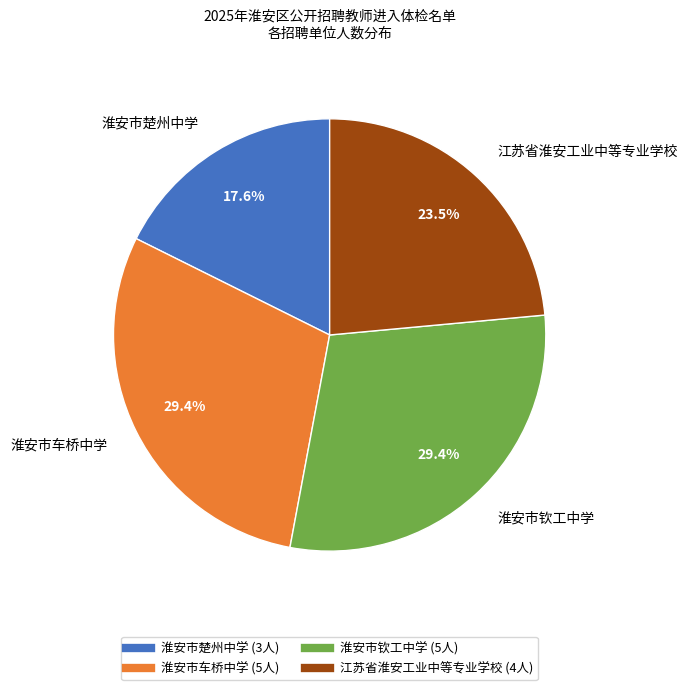

Combined, do 淮安市车桥中学 and 江苏省淮安工业中等专业学校 account for over 50%?

Yes